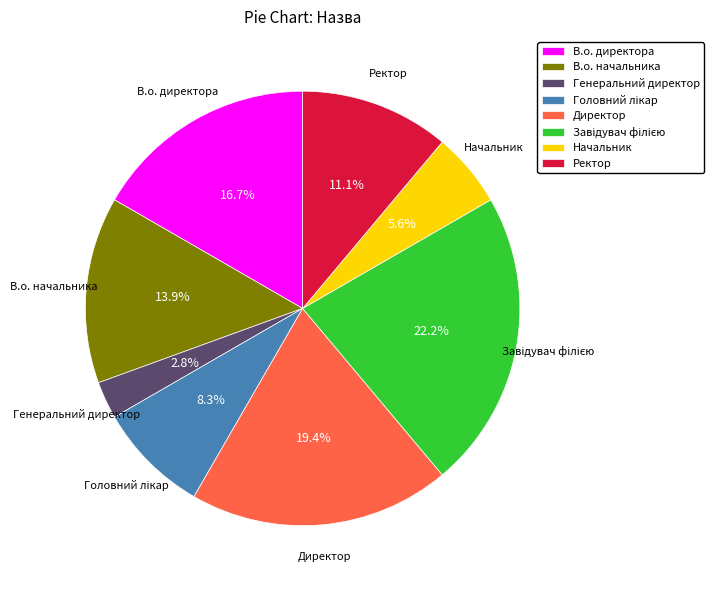

How many segments does this pie chart have?

8